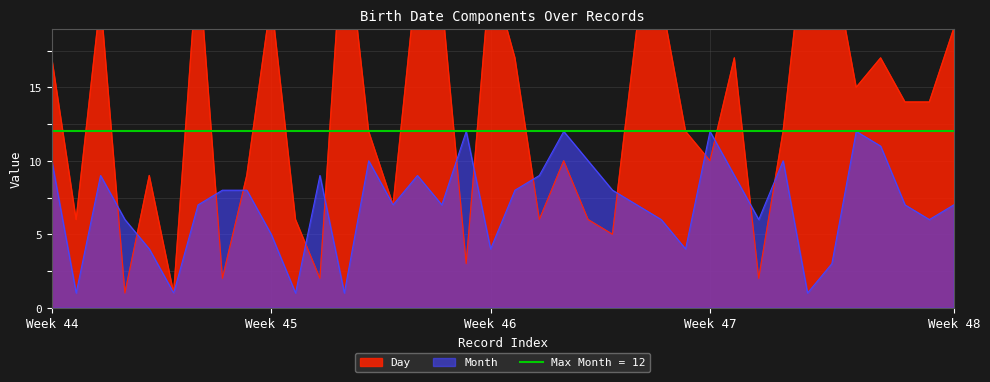

What value does the Day series have at 3, to the nearest 5?

5